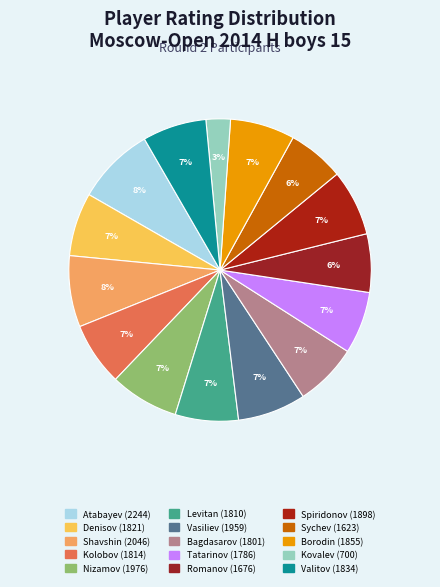

How many slices are in this pie chart?

15